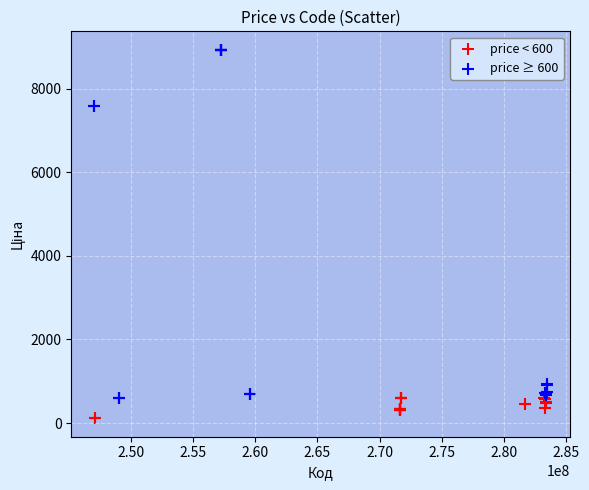

Which series contains the lowest Y value?

price < 600